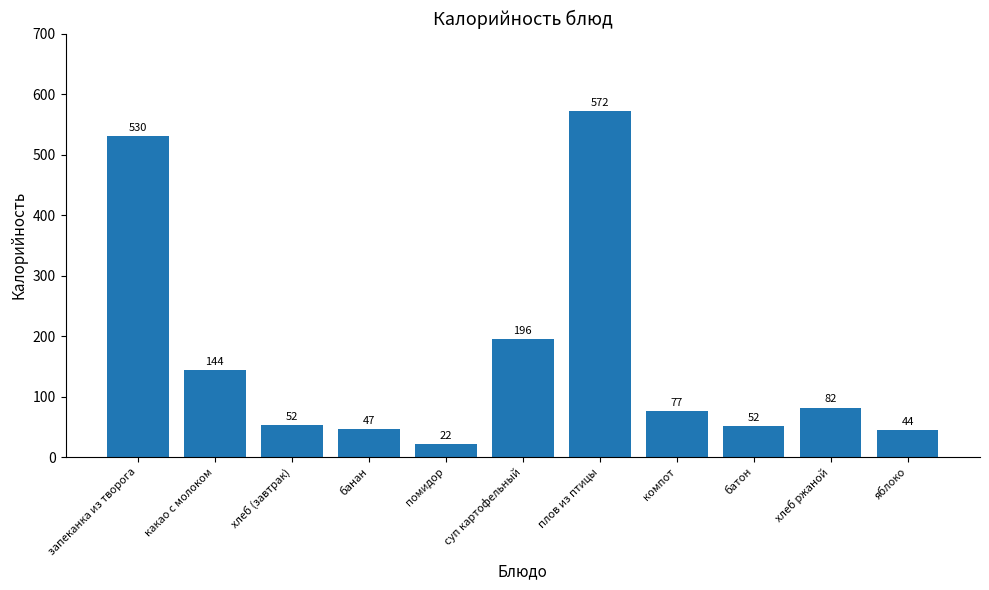

Where is the data nearest to the value 297?

суп картофельный